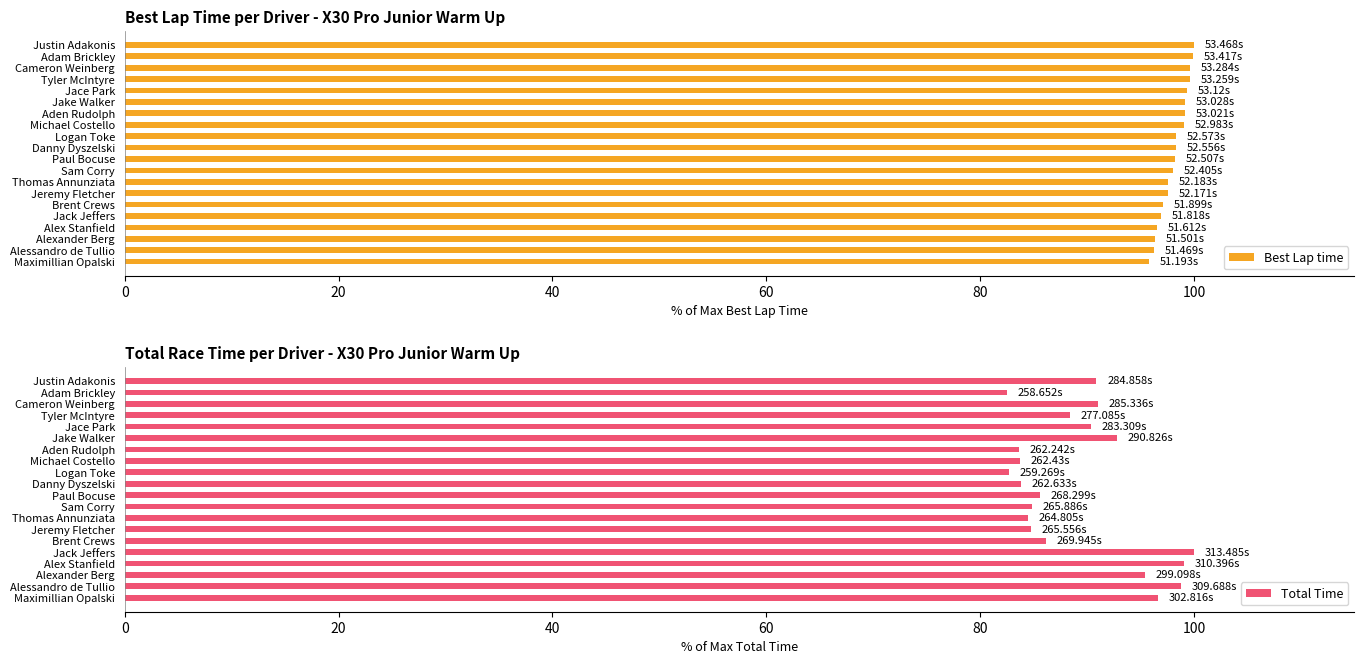

What is the difference between the second highest and minimum values in the Total Time series?

16.5